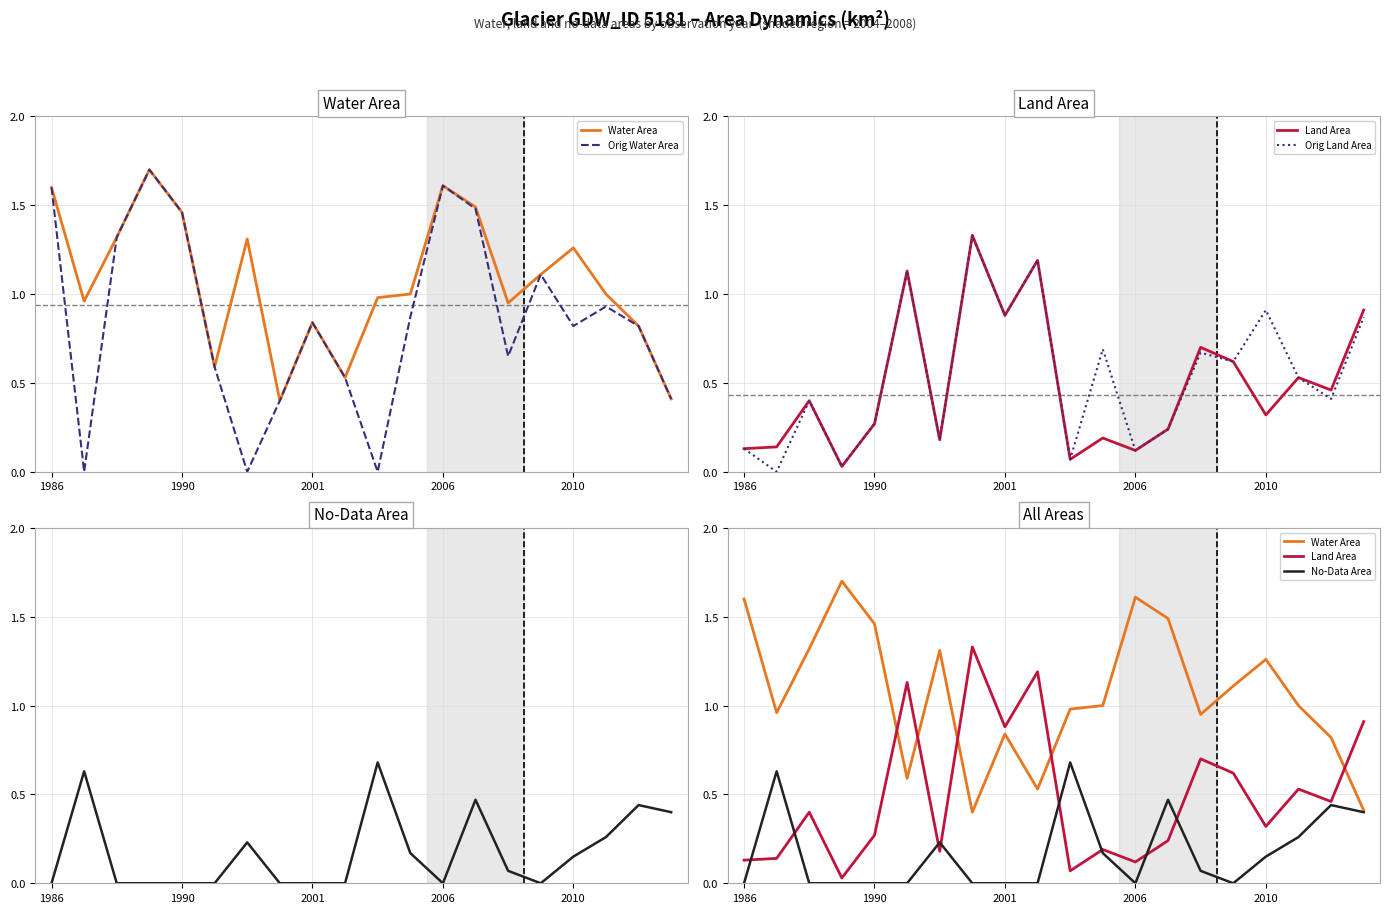

How many No-Data Area values are between 0 and 1?

20